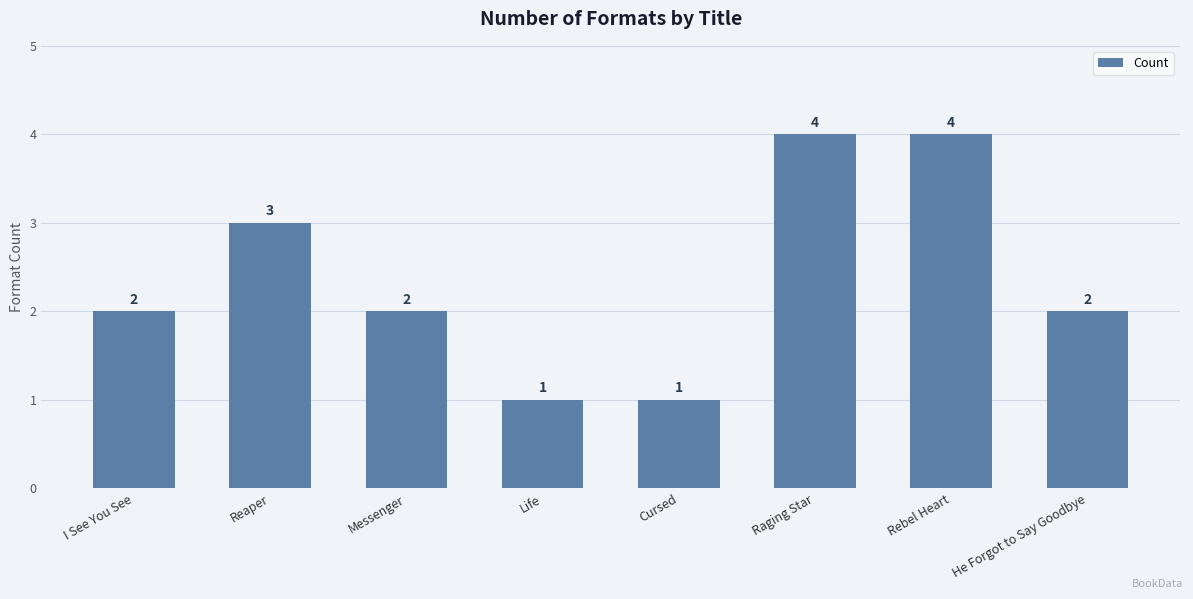

What is the difference between the maximum and minimum values?

3